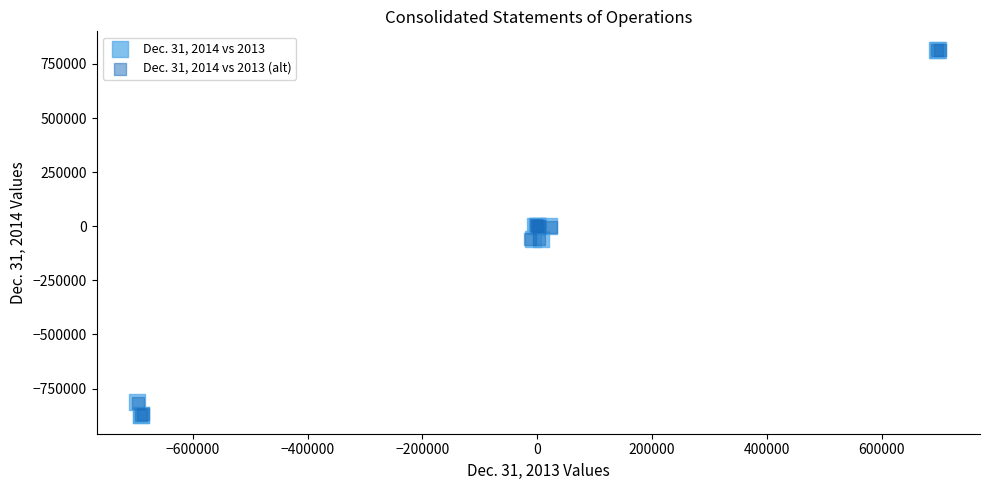

What are all the series names shown in the legend?

Dec. 31, 2014 vs 2013, Dec. 31, 2014 vs 2013 (alt)